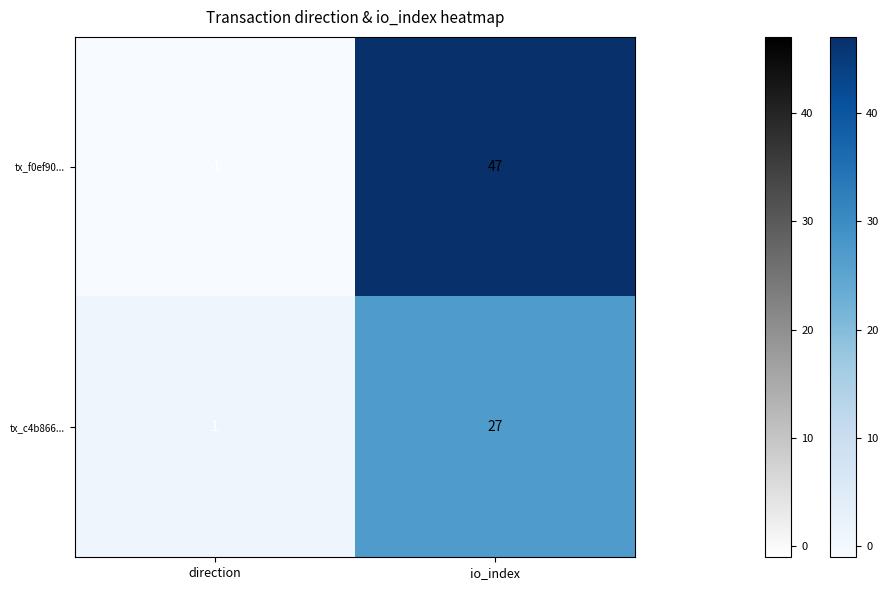

Is it true that tx_c4b866... equals 27 at io_index?

True